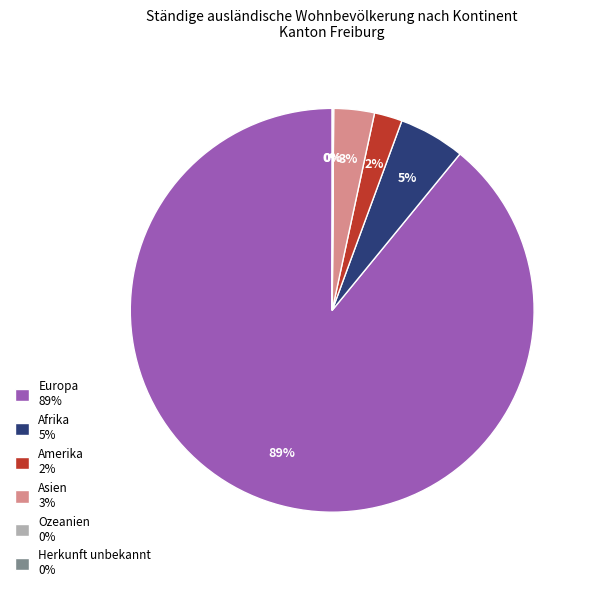

Is Europa 89% the majority of the pie?

Yes